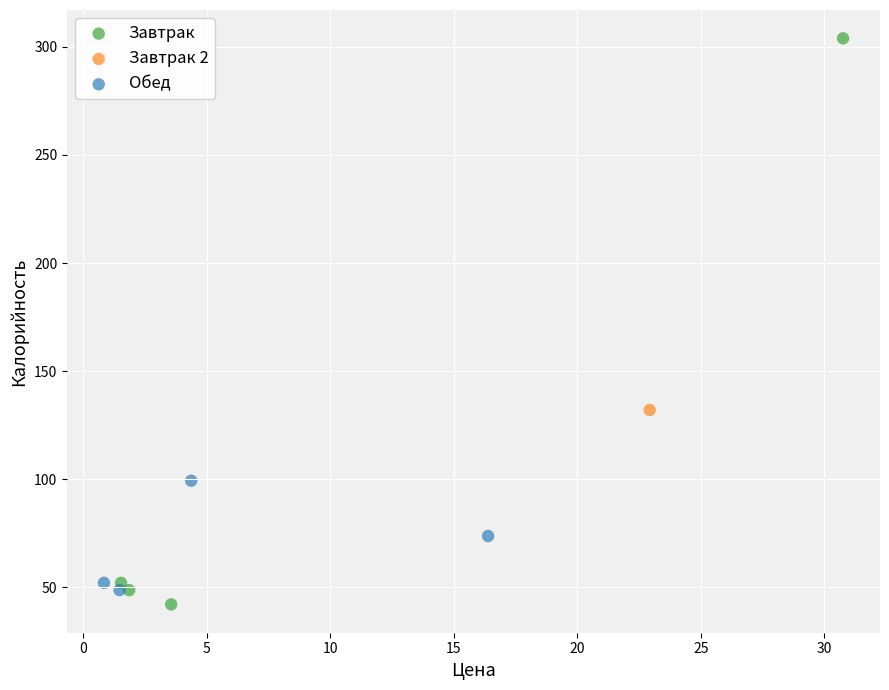

What are all the series names shown in the legend?

Завтрак, Завтрак 2, Обед